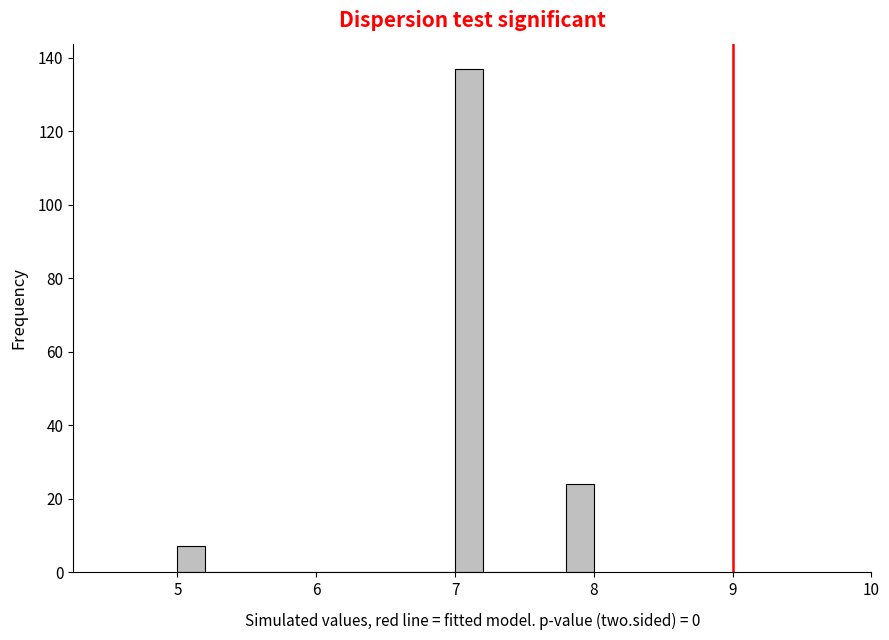

Around what value on the x-axis is the tallest bar? Give the approximate position of its centre, as read against the axis.

7.1